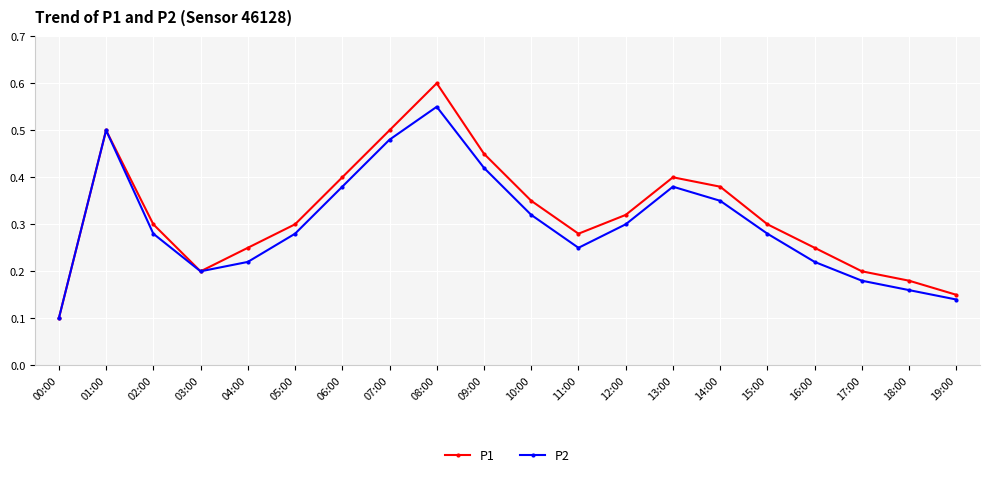

Which category has the highest value in the P2 series?

08:00